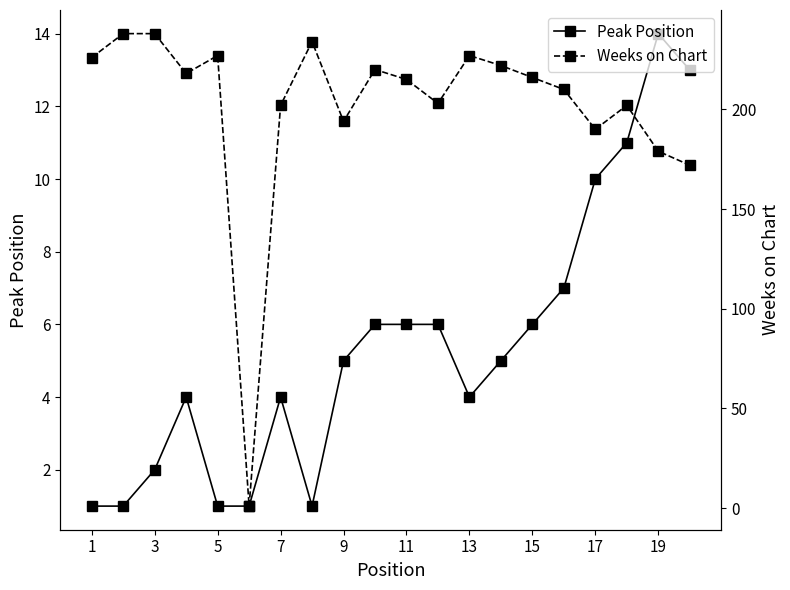

What is the highest value of the Peak Position series?

14